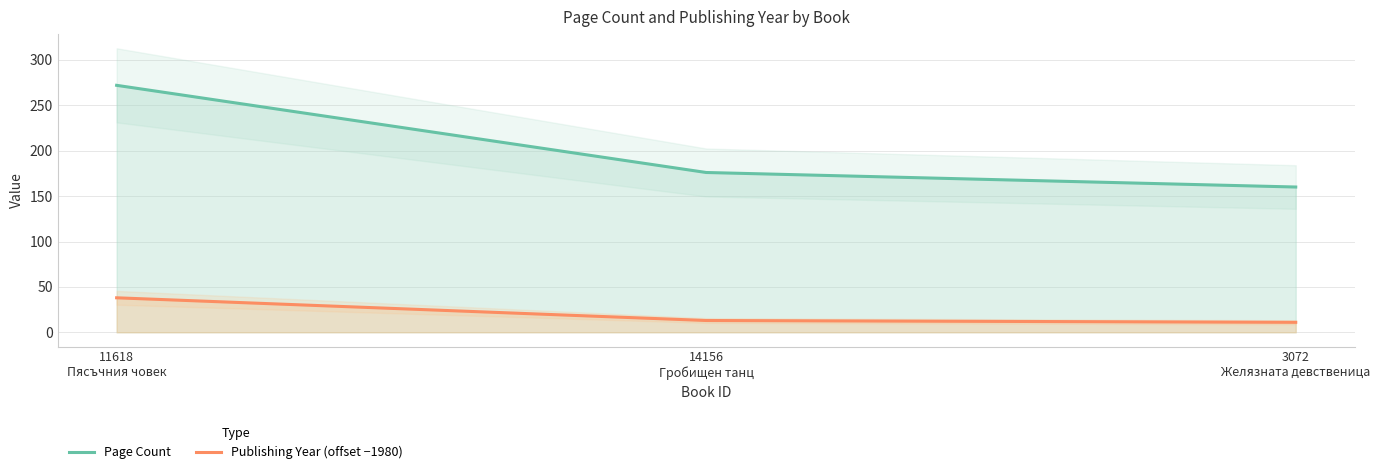

Between 14156
Гробищен танц and 3072
Желязната девственица, which is larger?

14156
Гробищен танц